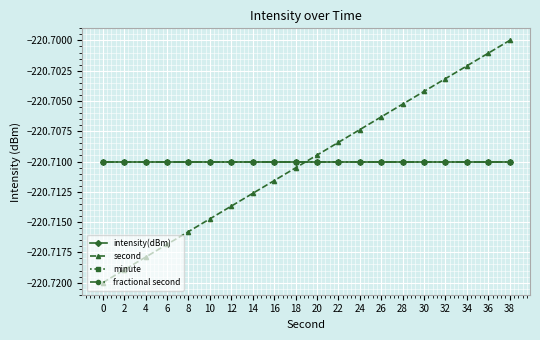

Does the chart have visible grid lines?

Yes